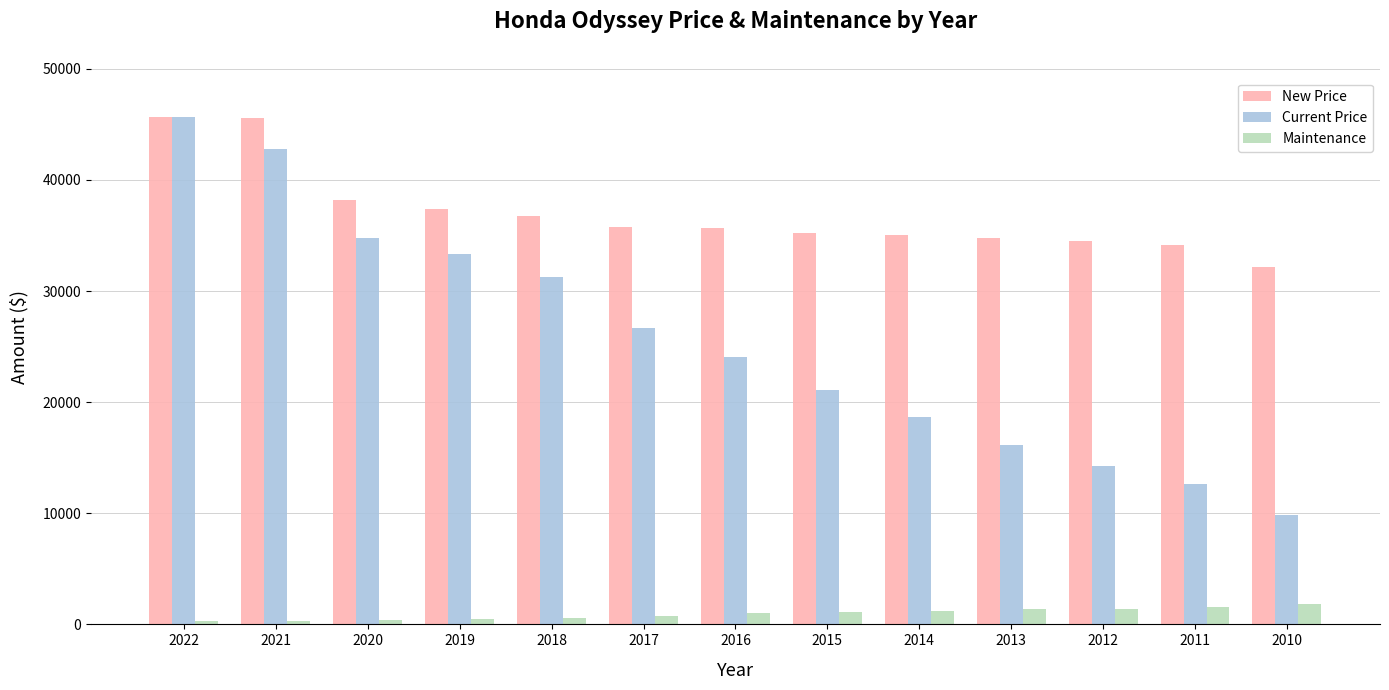

What is the maximum value shown in the chart?

45684